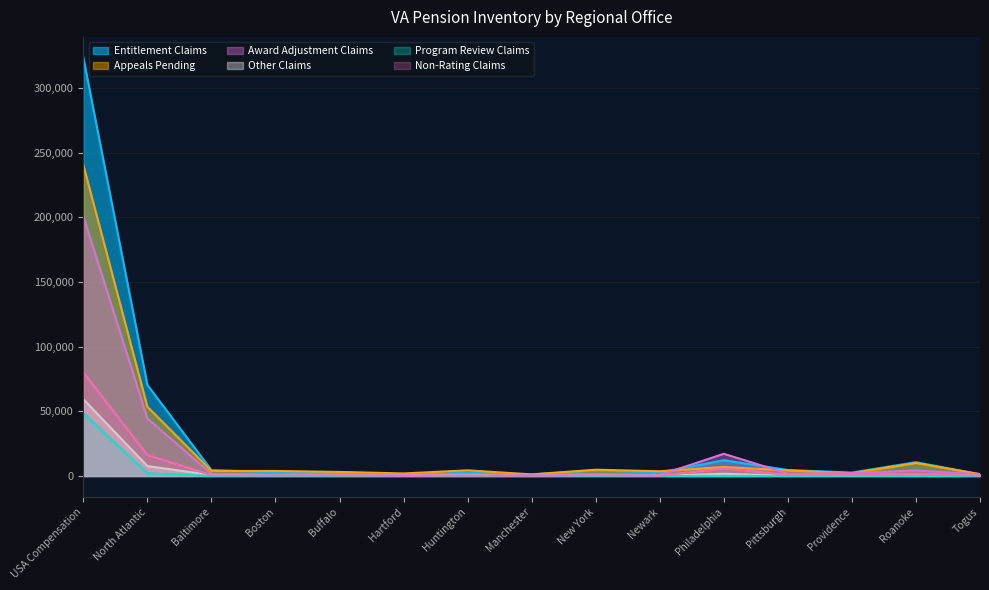

What are all the series names shown in the legend?

Entitlement Claims, Appeals Pending, Award Adjustment Claims, Other Claims, Program Review Claims, Non-Rating Claims